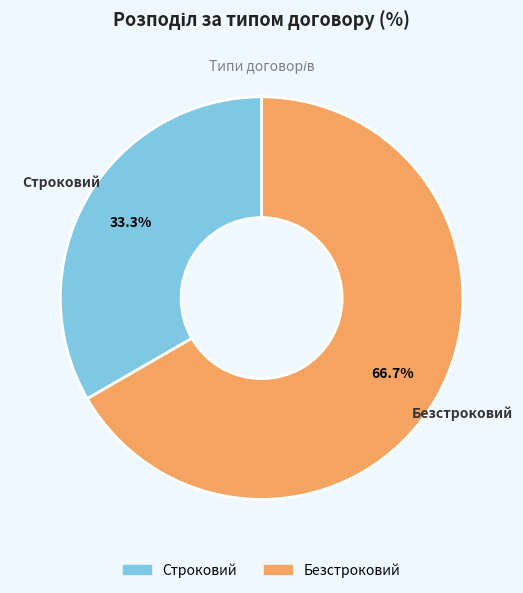

Is it true that Строковий is 33% of the pie?

True